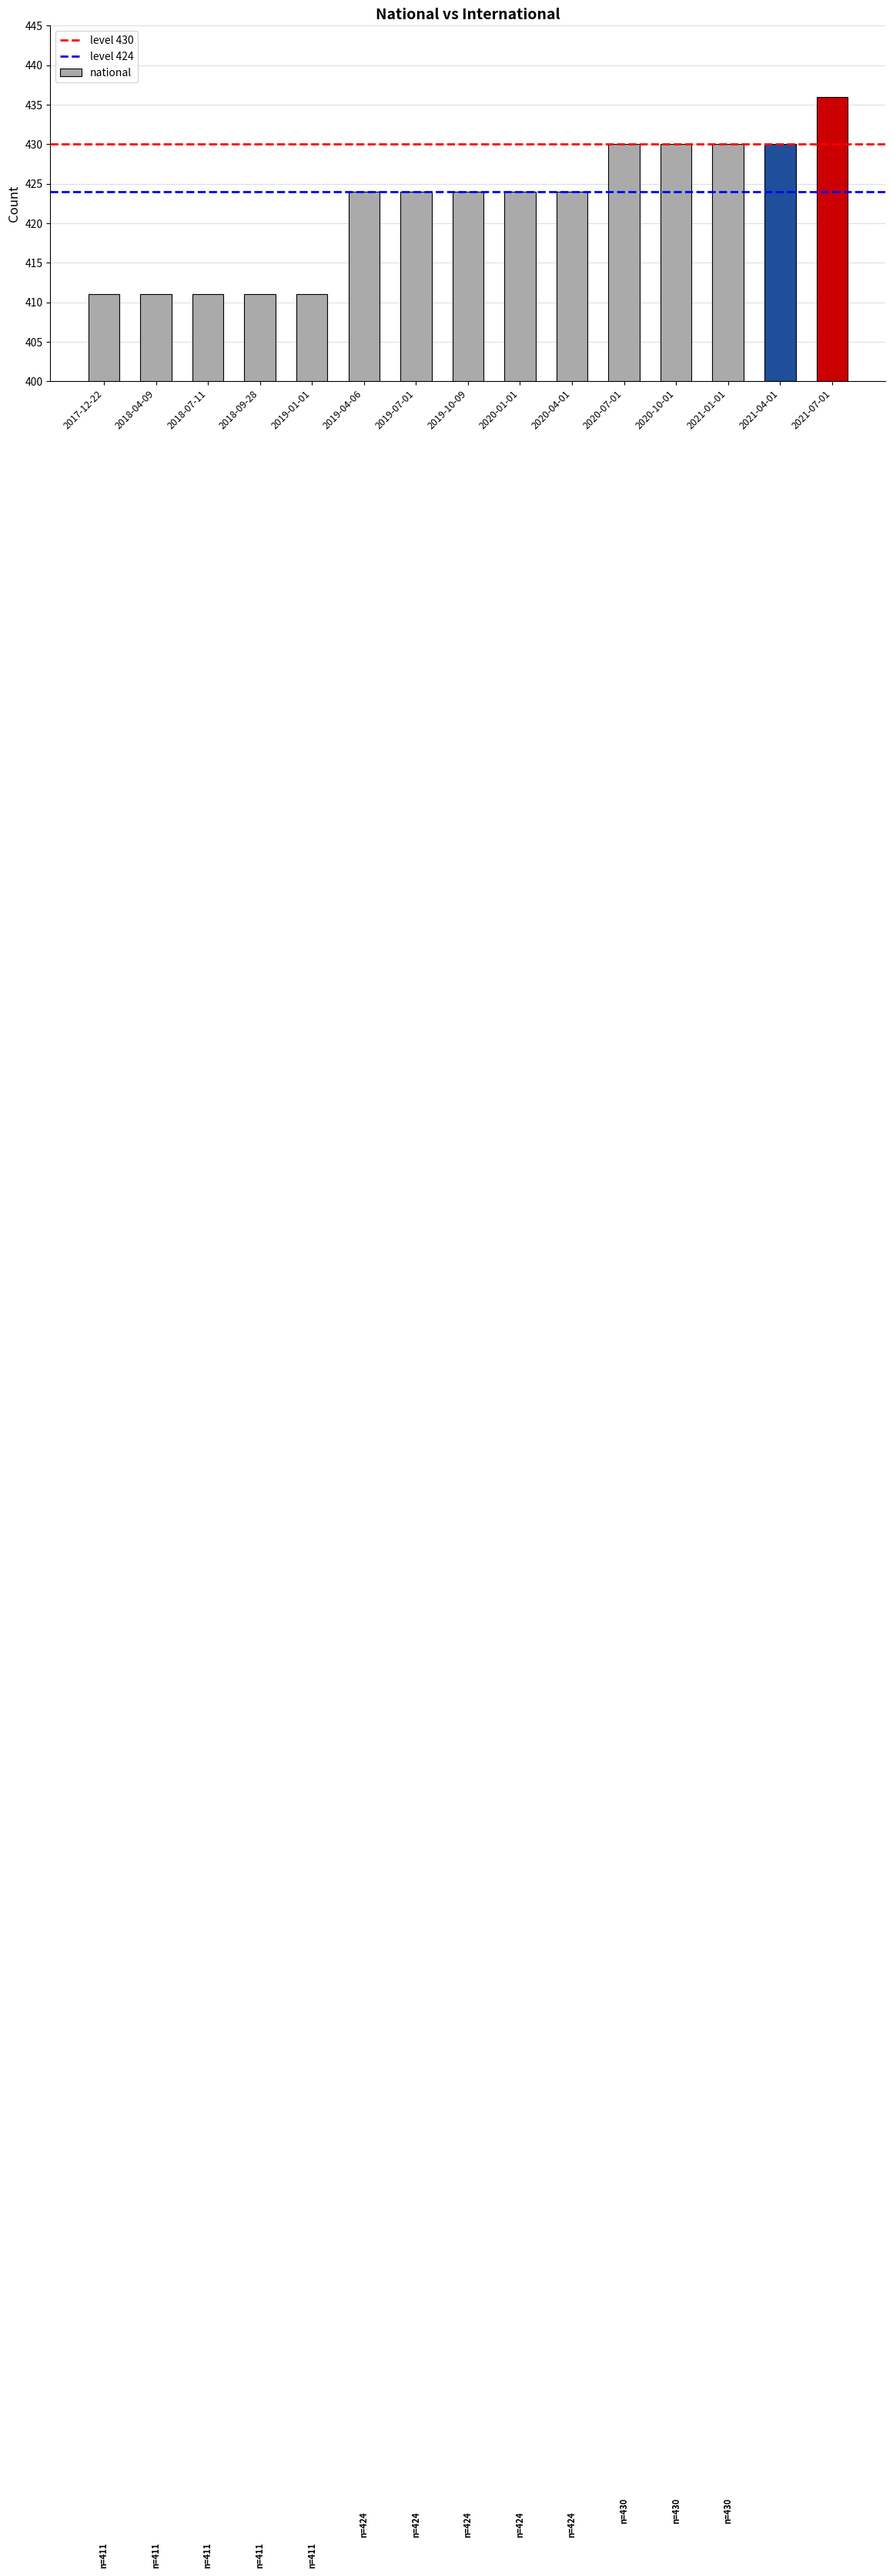

Does the chart contain stacked bars?

No